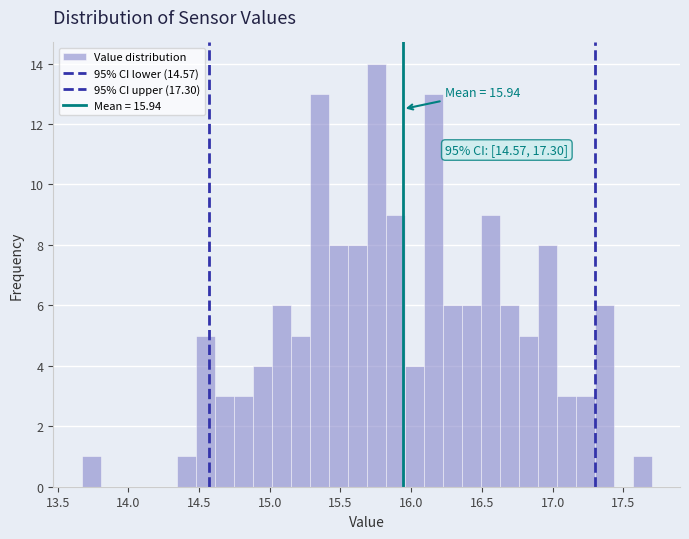

Read against the x-axis, roughly where is the centre of the tallest bar?

15.75